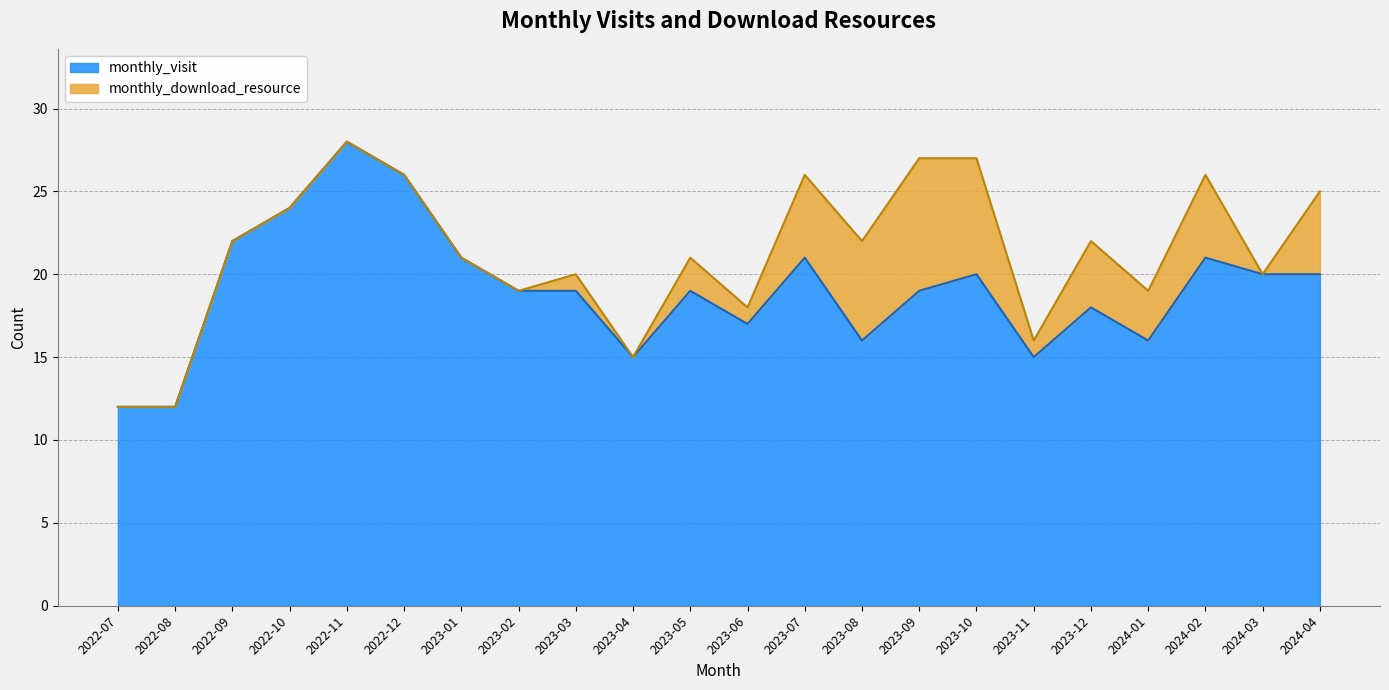

Reading left to right, list all the values displayed in this chart.

12	12	22	24	28	26	21	19	19	15	19	17	21	16	19	20	15	18	16	21	20	20